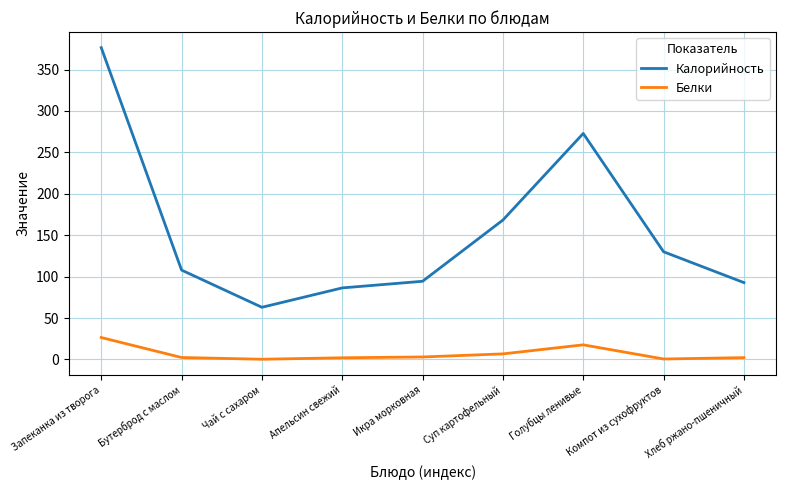

What is the lowest value of the Калорийность series?

63.0